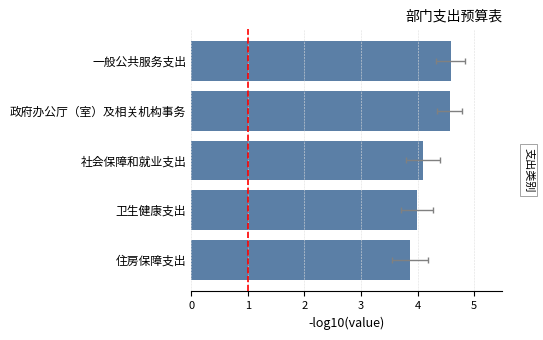

The value at 一般公共服务支出 is 4.6. True or false?

True